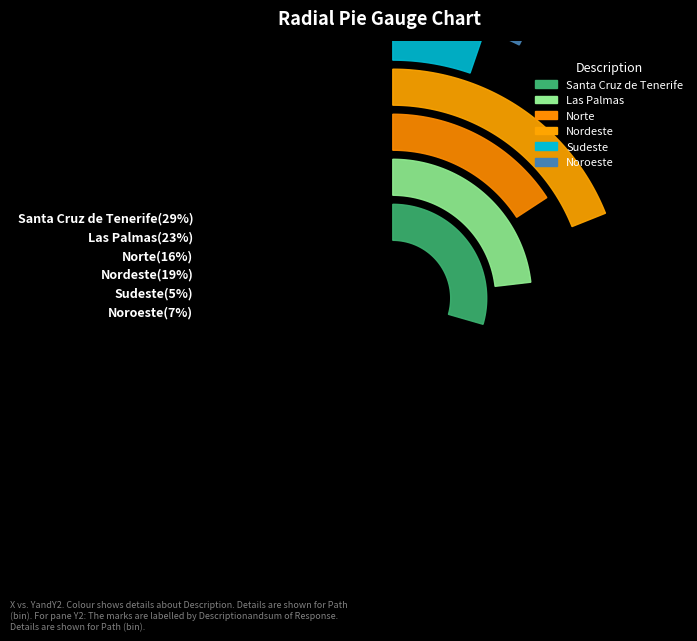

Is the sum of Noroeste and Sudeste greater than half?

No